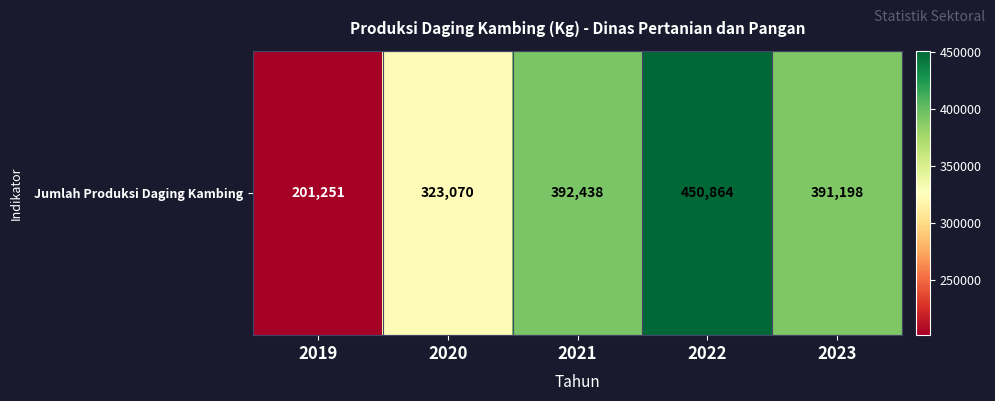

List the labels in order of value, largest first.

2022, 2021, 2023, 2020, 2019